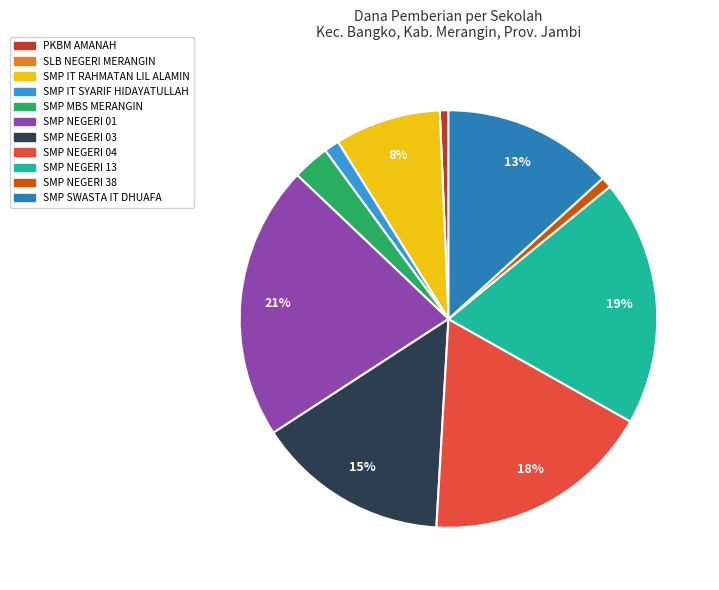

To the nearest percent, what portion does SMP IT RAHMATAN LIL ALAMIN represent?

8%